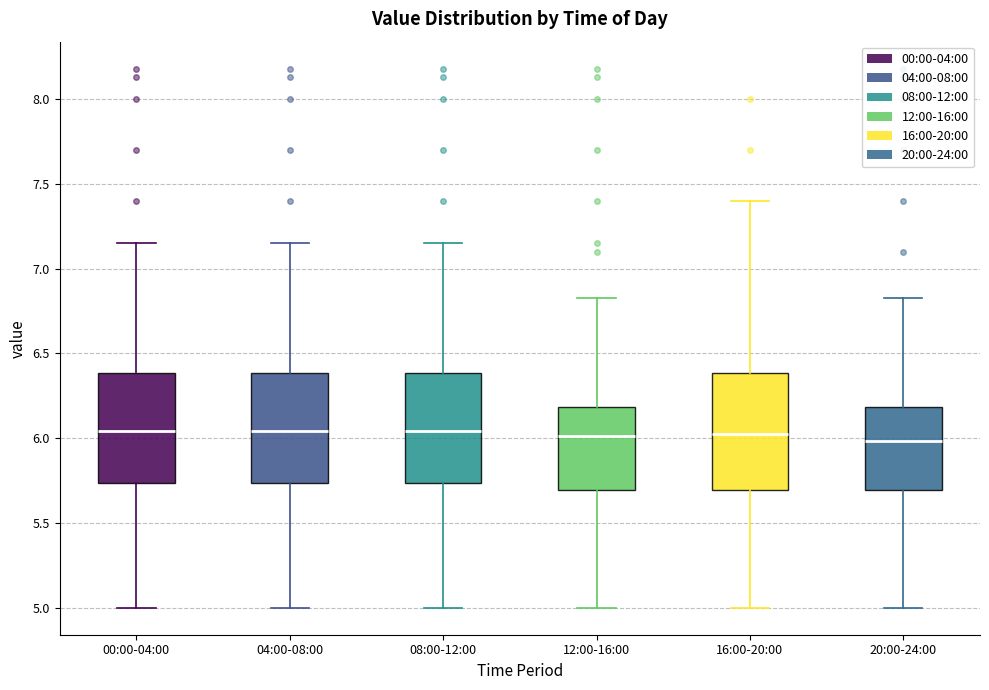

Reading left to right, read every box against the y-axis: the position of its median line, the range the box covers, and the ends of its whiskers. The values are not printed on the chart, so give them approximately, as read against the axis.

00:00-04:00: median 6.05, box 5.75 to 6.40, whiskers 5.00 to 7.15
04:00-08:00: median 6.05, box 5.75 to 6.40, whiskers 5.00 to 7.15
08:00-12:00: median 6.05, box 5.75 to 6.40, whiskers 5.00 to 7.15
12:00-16:00: median 6.00, box 5.70 to 6.20, whiskers 5.00 to 6.85
16:00-20:00: median 6.05, box 5.70 to 6.40, whiskers 5.00 to 7.40
20:00-24:00: median 6.00, box 5.70 to 6.20, whiskers 5.00 to 6.85